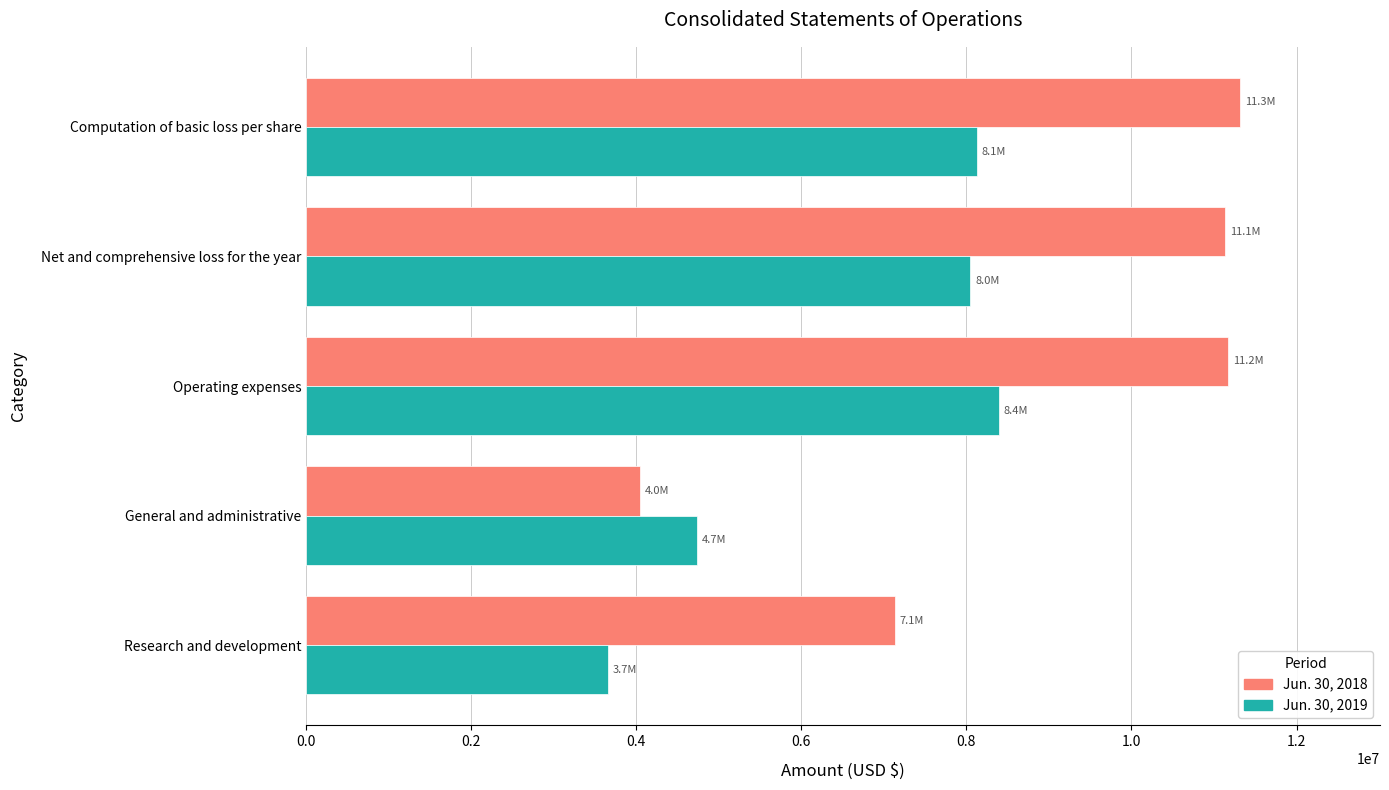

What is the average value of the Jun. 30, 2019 series?

6594773